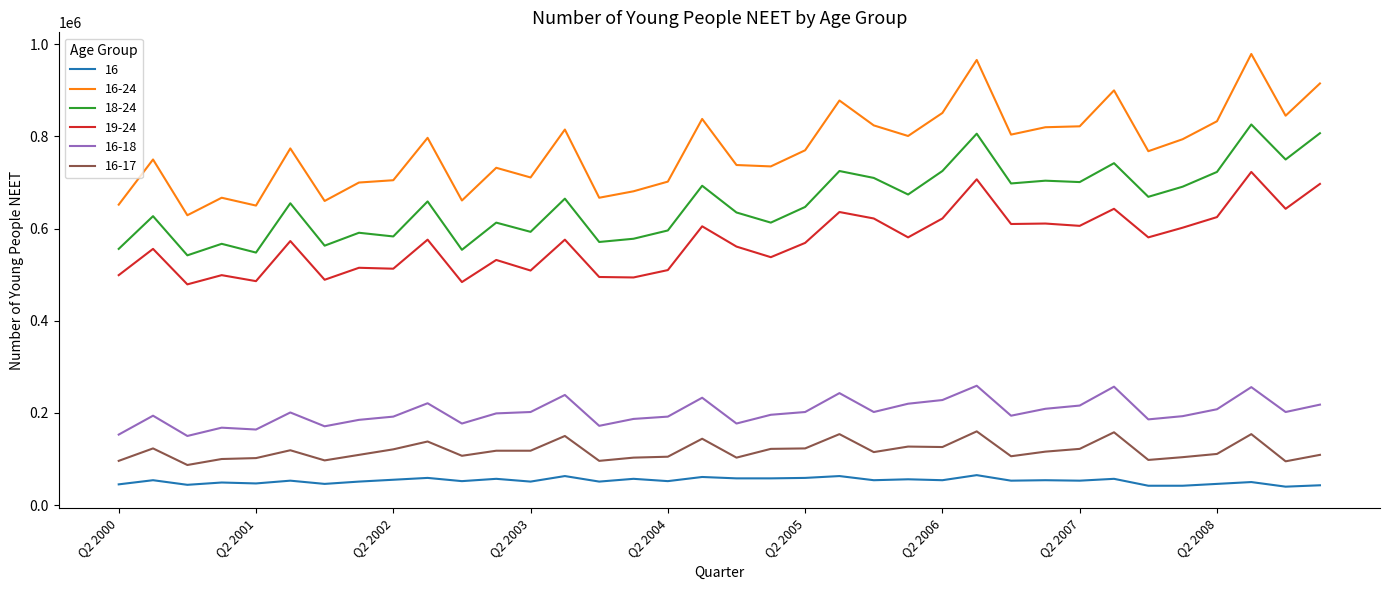

True or false: 18-24 and 16-24 intersect in this chart.

False